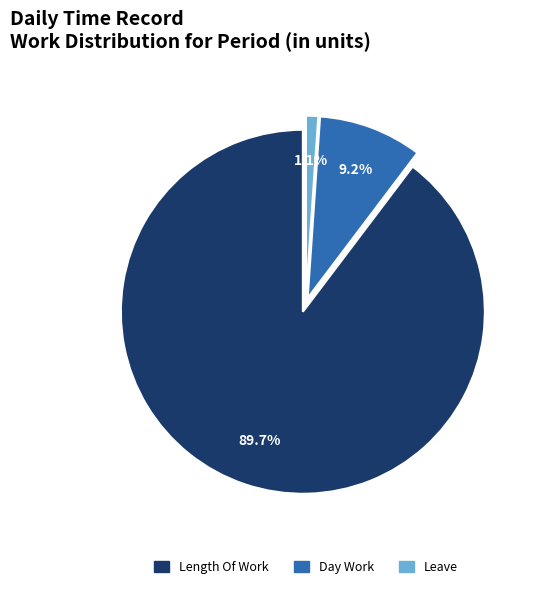

Does any single category account for the majority?

Yes